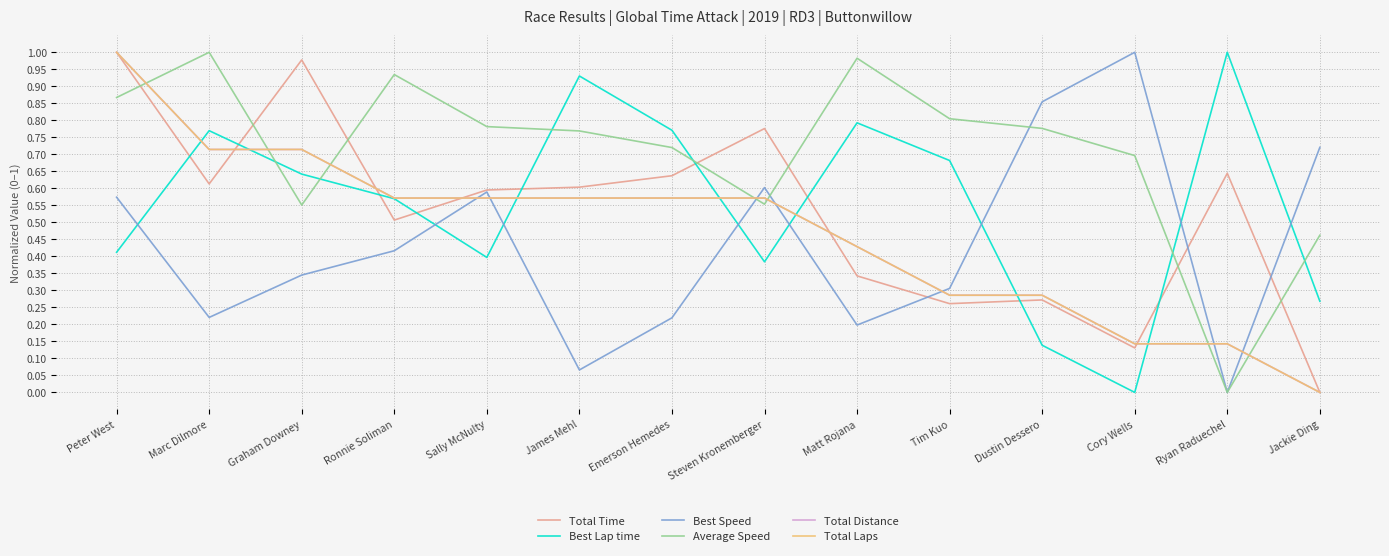

Reading right to left, extract all data points from this chart.

Total Time: Jackie Ding=0.0	Ryan Raduechel=0.6	Cory Wells=0.1	Dustin Dessero=0.3	Tim Kuo=0.3	Matt Rojana=0.3	Steven Kronemberger=0.8	Emerson Hemedes=0.6	James Mehl=0.6	Sally McNulty=0.6	Ronnie Soliman=0.5	Graham Downey=1.0	Marc Dilmore=0.6	Peter West=1.0
Best Lap time: Jackie Ding=0.3	Ryan Raduechel=1.0	Cory Wells=0.0	Dustin Dessero=0.1	Tim Kuo=0.7	Matt Rojana=0.8	Steven Kronemberger=0.4	Emerson Hemedes=0.8	James Mehl=0.9	Sally McNulty=0.4	Ronnie Soliman=0.6	Graham Downey=0.6	Marc Dilmore=0.8	Peter West=0.4
Best Speed: Jackie Ding=0.7	Ryan Raduechel=0.0	Cory Wells=1.0	Dustin Dessero=0.9	Tim Kuo=0.3	Matt Rojana=0.2	Steven Kronemberger=0.6	Emerson Hemedes=0.2	James Mehl=0.1	Sally McNulty=0.6	Ronnie Soliman=0.4	Graham Downey=0.3	Marc Dilmore=0.2	Peter West=0.6
Average Speed: Jackie Ding=0.5	Ryan Raduechel=0.0	Cory Wells=0.7	Dustin Dessero=0.8	Tim Kuo=0.8	Matt Rojana=1.0	Steven Kronemberger=0.6	Emerson Hemedes=0.7	James Mehl=0.8	Sally McNulty=0.8	Ronnie Soliman=0.9	Graham Downey=0.6	Marc Dilmore=1.0	Peter West=0.9
Total Distance: Jackie Ding=0.0	Ryan Raduechel=0.1	Cory Wells=0.1	Dustin Dessero=0.3	Tim Kuo=0.3	Matt Rojana=0.4	Steven Kronemberger=0.6	Emerson Hemedes=0.6	James Mehl=0.6	Sally McNulty=0.6	Ronnie Soliman=0.6	Graham Downey=0.7	Marc Dilmore=0.7	Peter West=1.0
Total Laps: Jackie Ding=0.0	Ryan Raduechel=0.1	Cory Wells=0.1	Dustin Dessero=0.3	Tim Kuo=0.3	Matt Rojana=0.4	Steven Kronemberger=0.6	Emerson Hemedes=0.6	James Mehl=0.6	Sally McNulty=0.6	Ronnie Soliman=0.6	Graham Downey=0.7	Marc Dilmore=0.7	Peter West=1.0